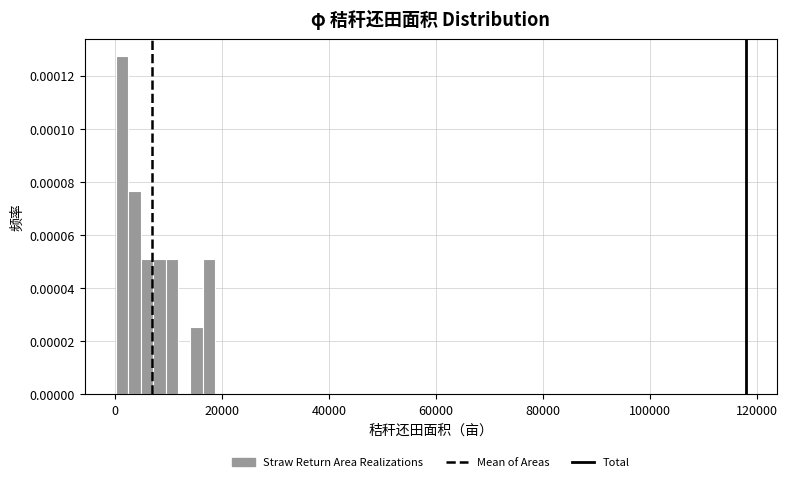

Around what value on the x-axis is the tallest bar? Give the approximate position of its centre, as read against the axis.

2000